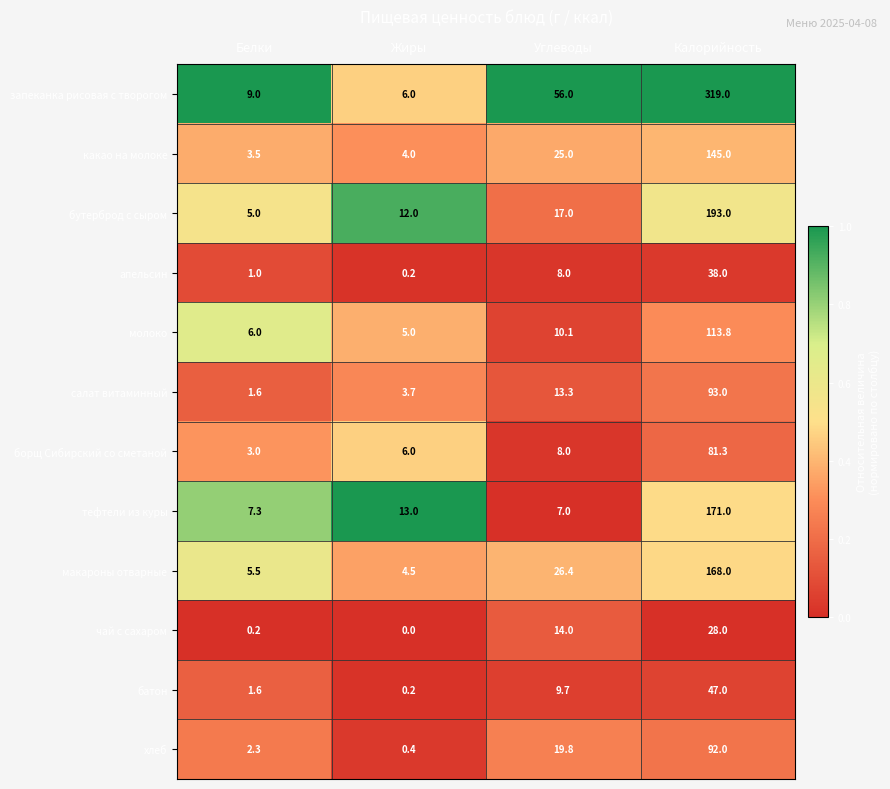

The борщ Сибирский со сметаной series shows 2.6 at Жиры. True or false?

False